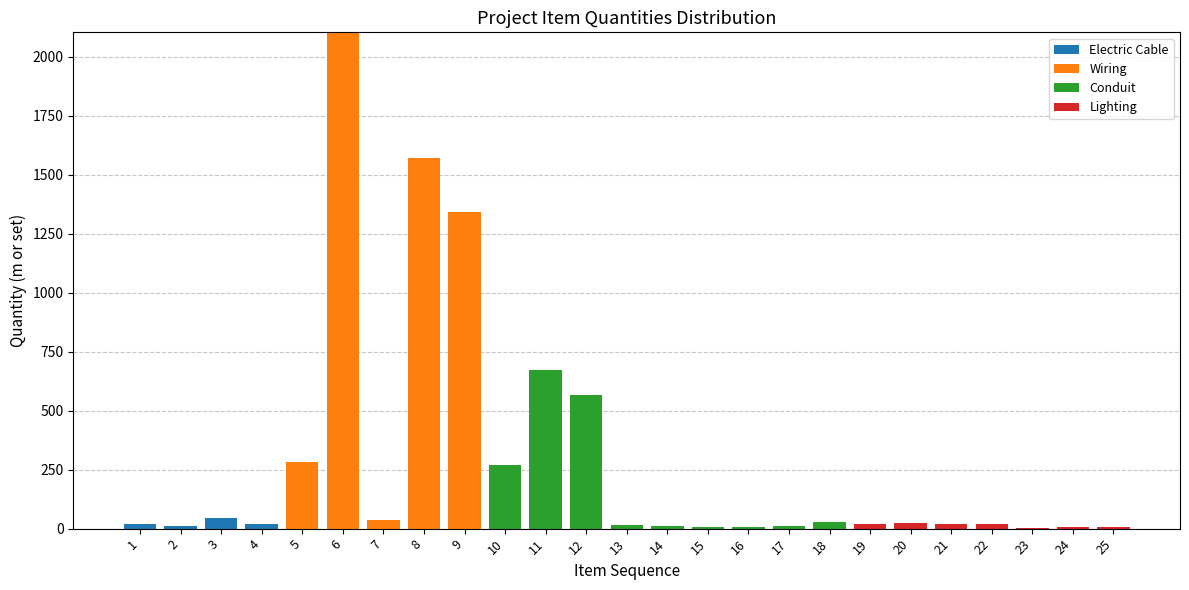

At which category is the sum across all series the highest?

6